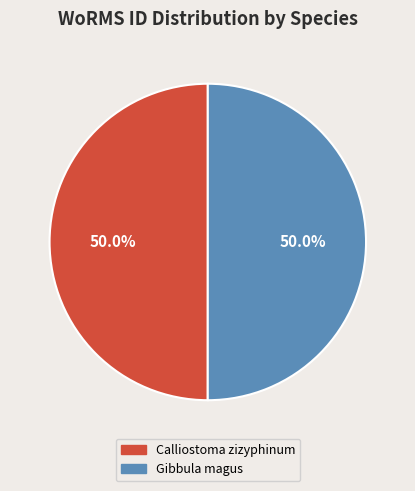

To the nearest percent, what is the average slice percentage?

50%